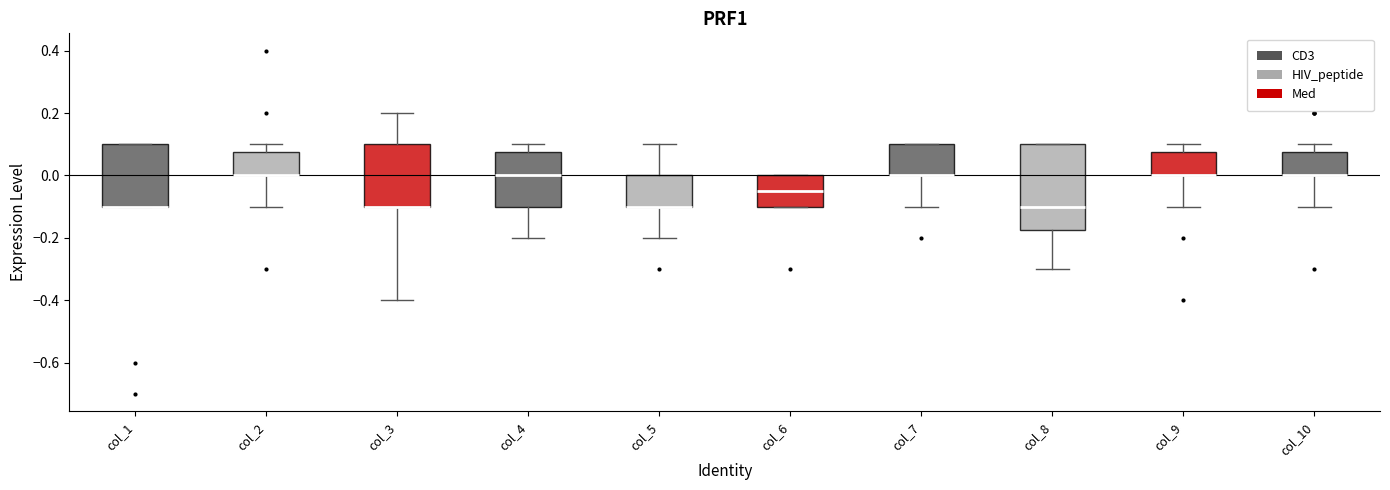

Reading left to right, read every box against the y-axis: the position of its median line, the range the box covers, and the ends of its whiskers. The values are not printed on the chart, so give them approximately, as read against the axis.

col_1: median -0.10 (drawn on the box's lower edge), box -0.10 to 0.10, whiskers -0.10 to 0.10
col_2: median 0.00 (drawn on the box's lower edge), box 0.00 to 0.08, whiskers -0.10 to 0.10
col_3: median -0.10 (drawn on the box's lower edge), box -0.10 to 0.10, whiskers -0.40 to 0.20
col_4: median 0.00, box -0.10 to 0.08, whiskers -0.20 to 0.10
col_5: median -0.10 (drawn on the box's lower edge), box -0.10 to 0.00, whiskers -0.20 to 0.10
col_6: median -0.04, box -0.10 to 0.00, whiskers -0.10 to 0.00
col_7: median 0.00 (drawn on the box's lower edge), box 0.00 to 0.10, whiskers -0.10 to 0.10
col_8: median -0.10, box -0.18 to 0.10, whiskers -0.30 to 0.10
col_9: median 0.00 (drawn on the box's lower edge), box 0.00 to 0.08, whiskers -0.10 to 0.10
col_10: median 0.00 (drawn on the box's lower edge), box 0.00 to 0.08, whiskers -0.10 to 0.10